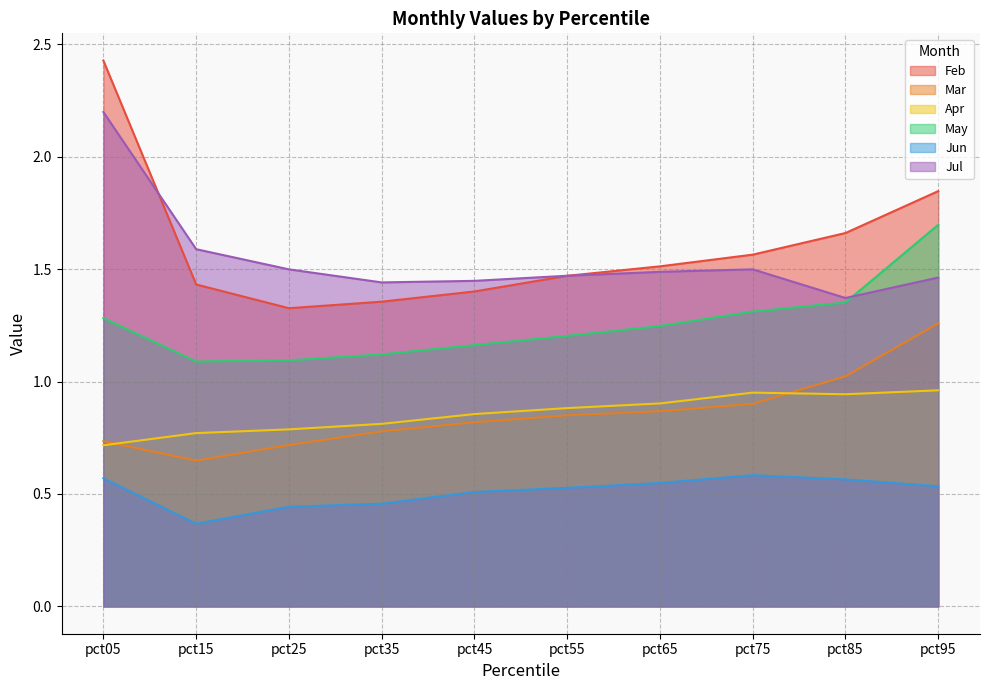

What is the total value across all series at pct45?

6.2